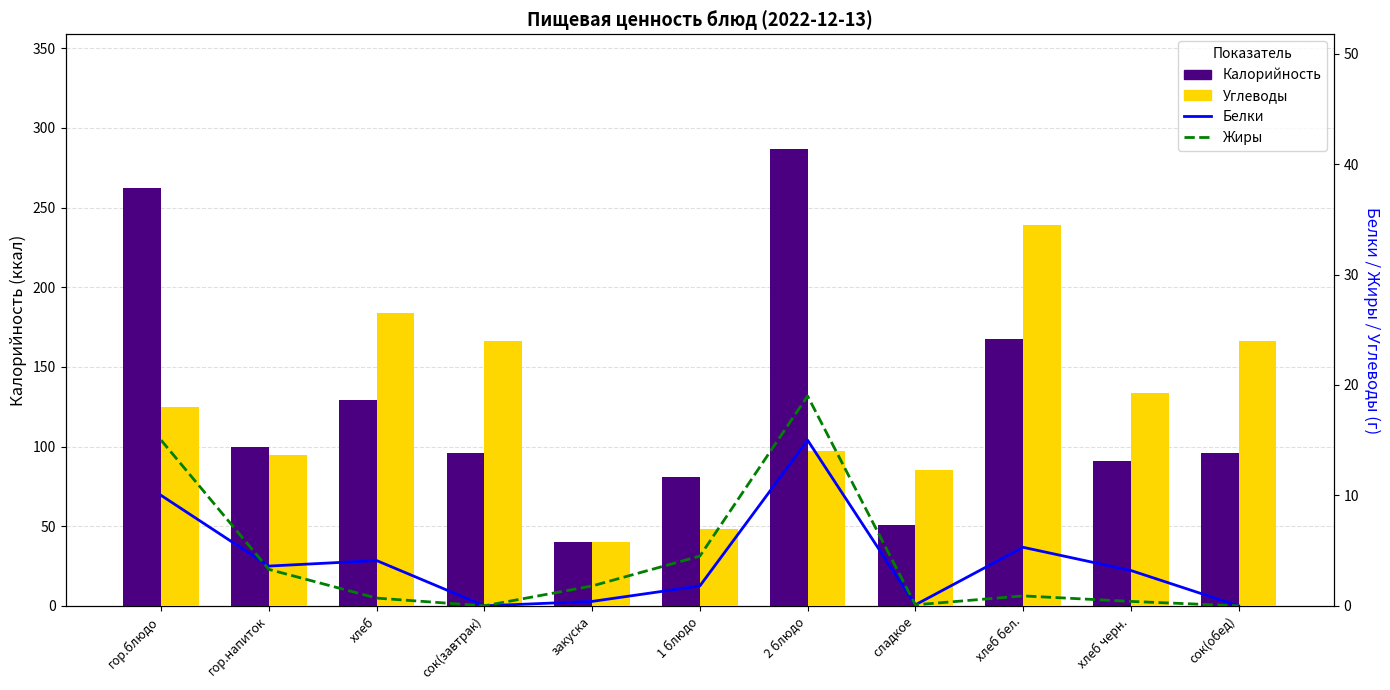

At which label is Белки closest to 7?

хлеб бел.